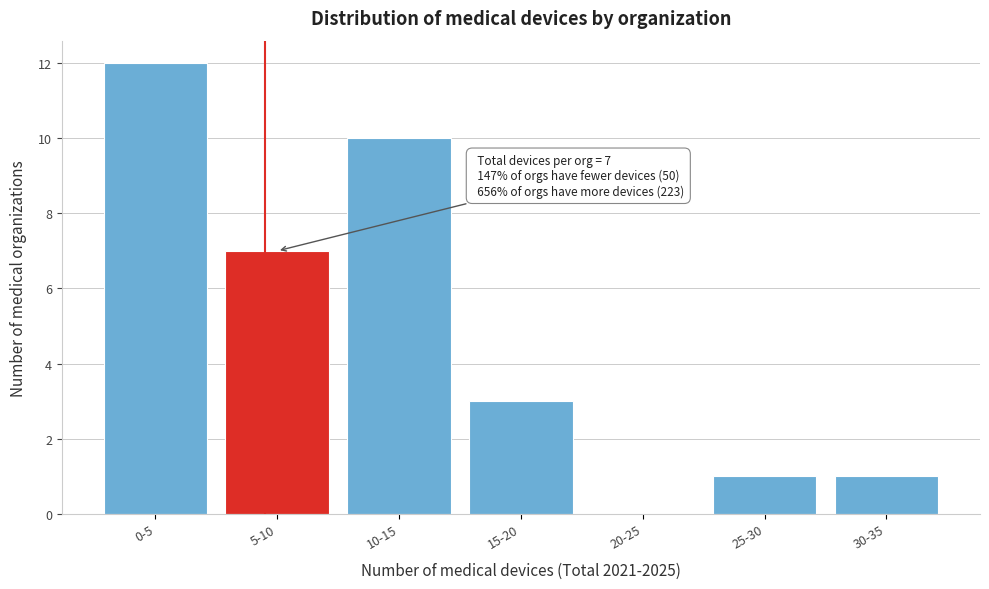

Reading left to right, transcribe all the data shown in this chart.

0-5=12	5-10=7	10-15=10	15-20=3	20-25=0	25-30=1	30-35=1